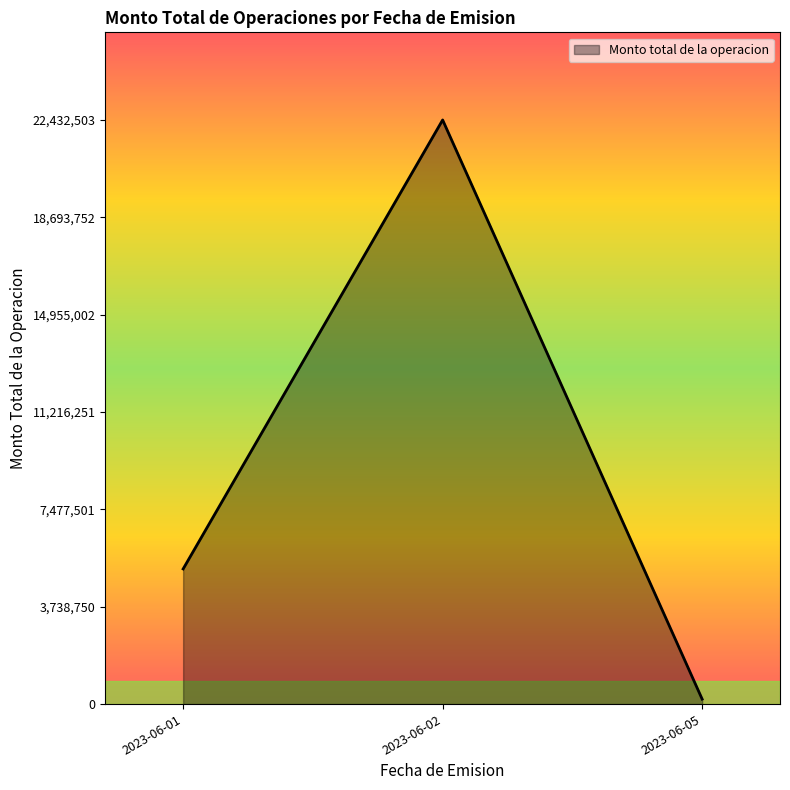

At which label is the value closest to 11311648?

2023-06-01